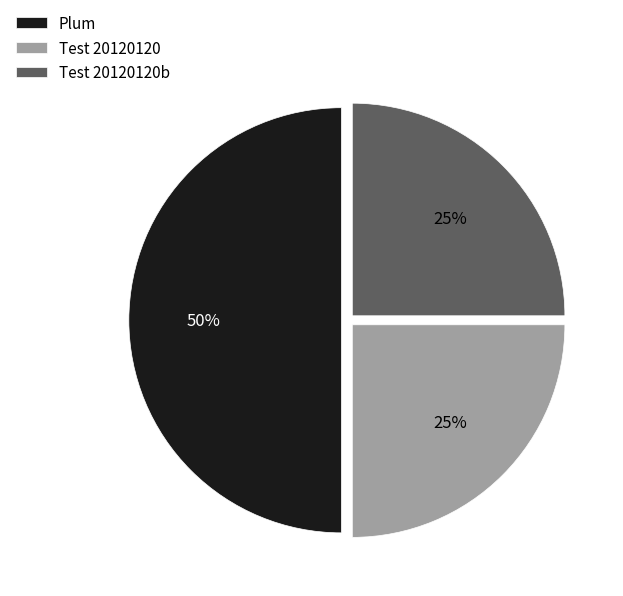

Does Test 20120120b represent more than half of the total?

No